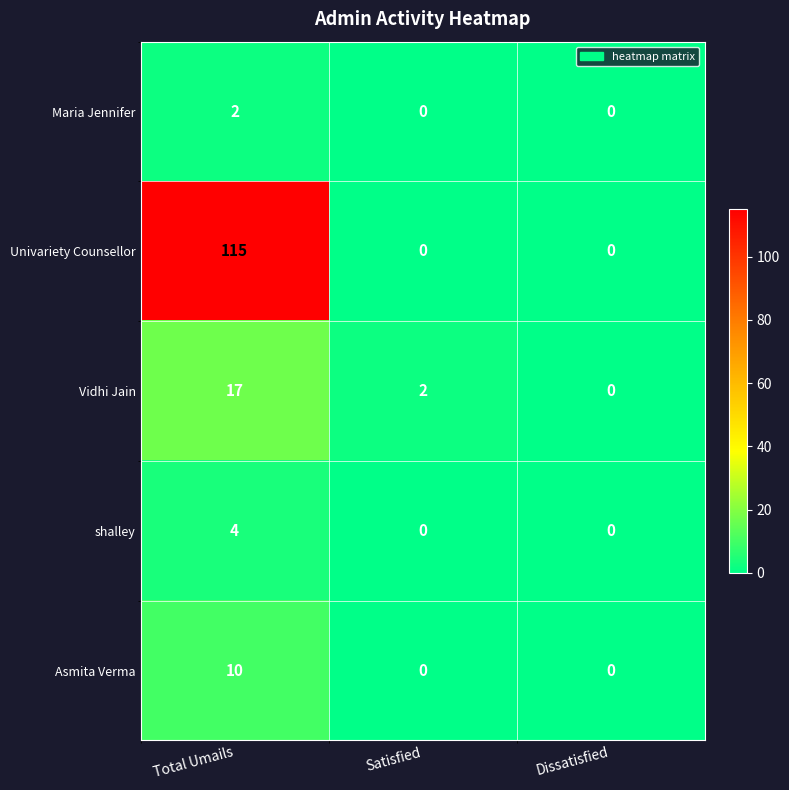

Count the number of categories in the chart.

3